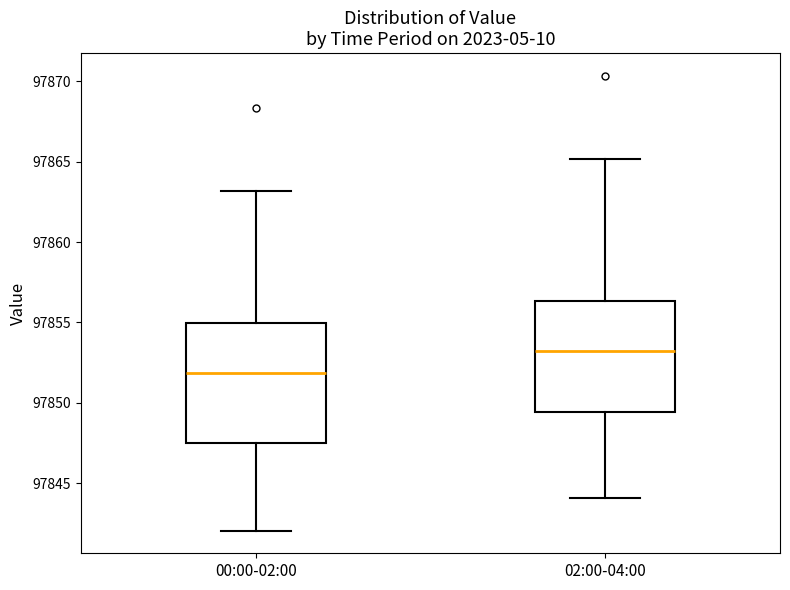

Where does the upper whisker of the box for 02:00-04:00 end on the y-axis? The values are not printed on the chart, so give them approximately, as read against the axis.

97865.0